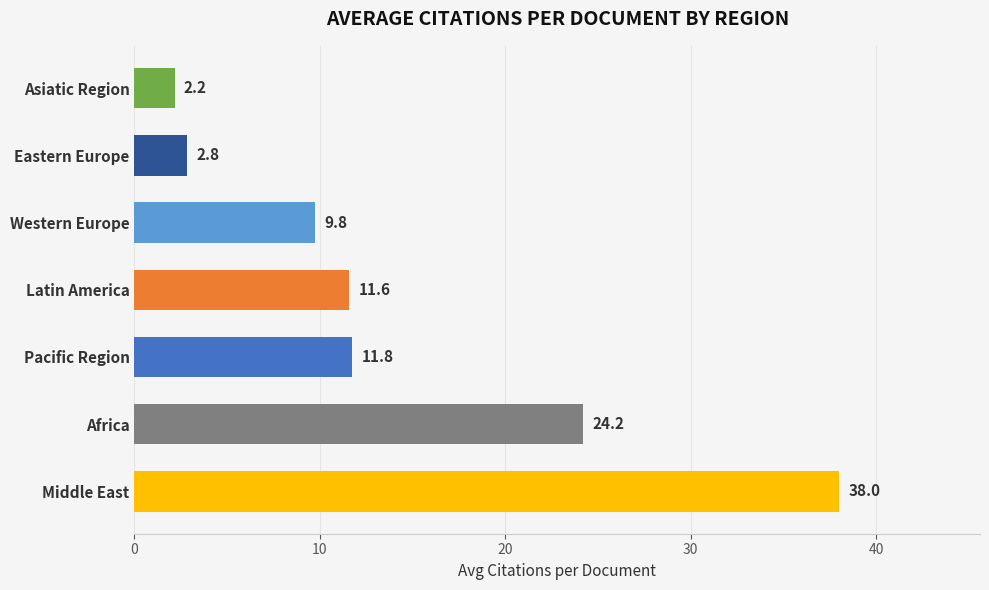

What is the ratio of the value at Western Europe to the value at Middle East?

0.3